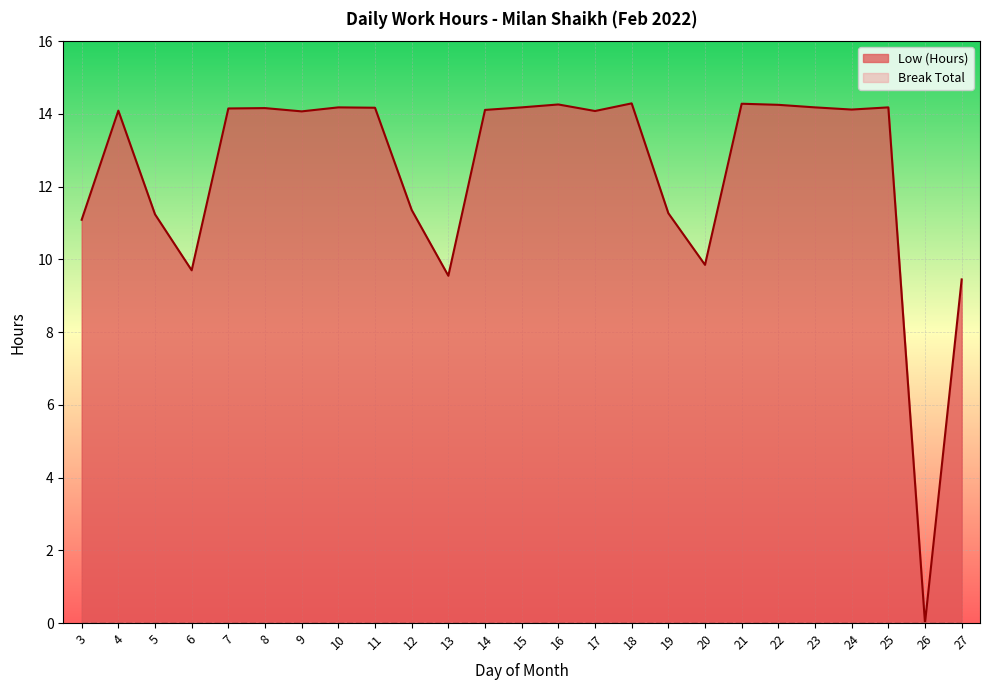

At which label does the data first exceed 14?

4